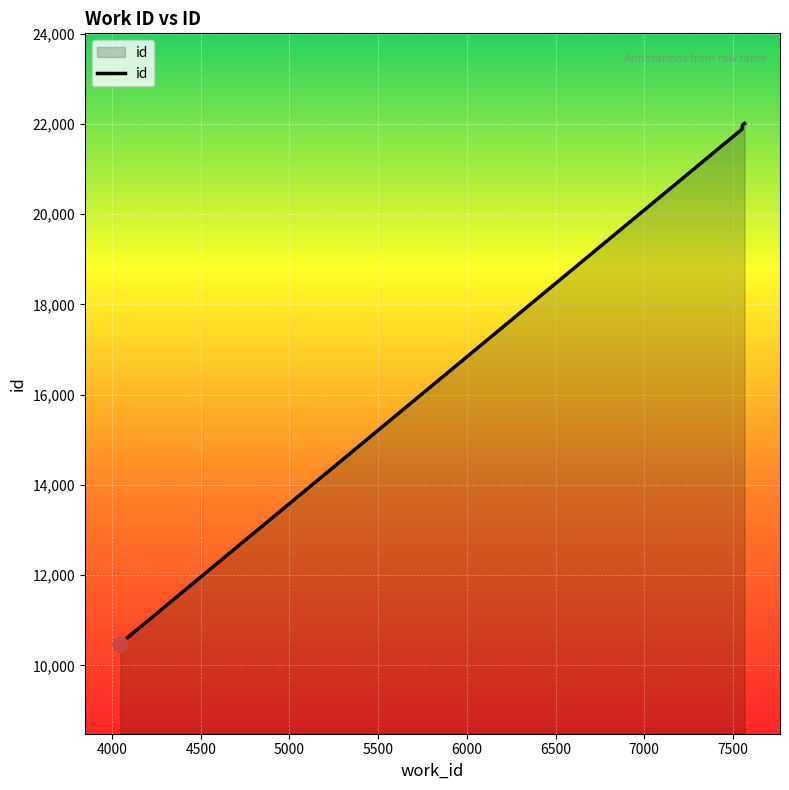

True or false: there are more than 2 points higher than both neighbors.

False